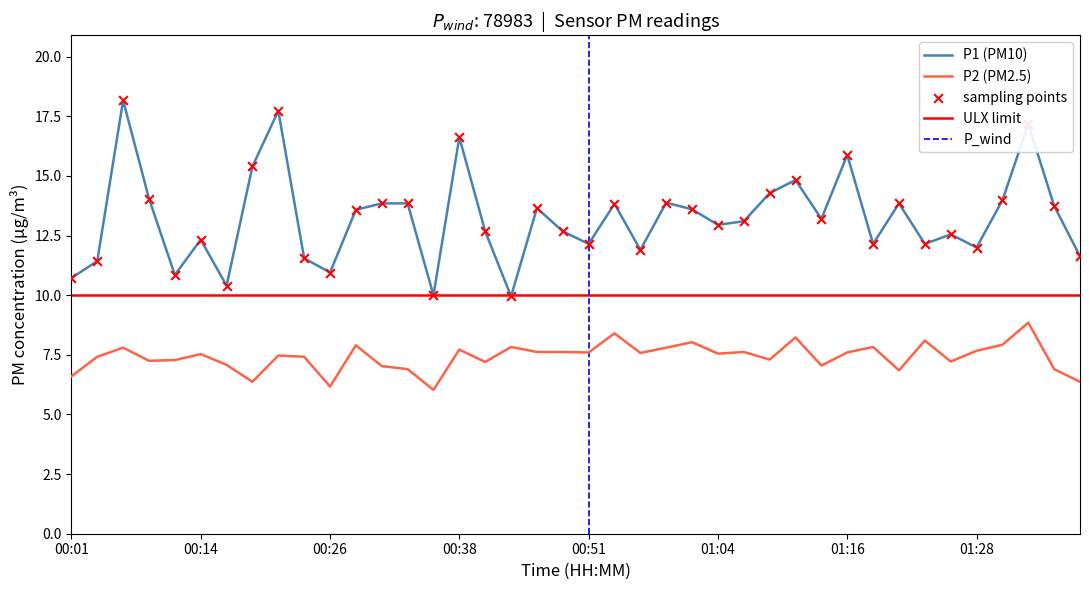

Is the value of P2 at 00:11 greater than the value of P1 at 01:11?

No